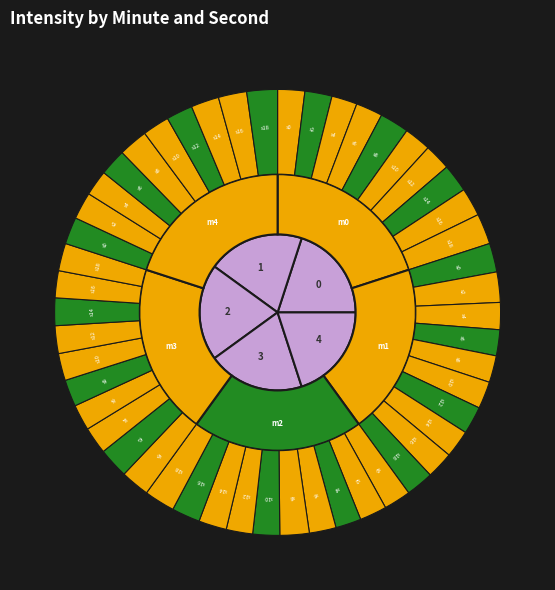

To the nearest percent, what is the difference between the 6 and 18 slice percentages?

1%